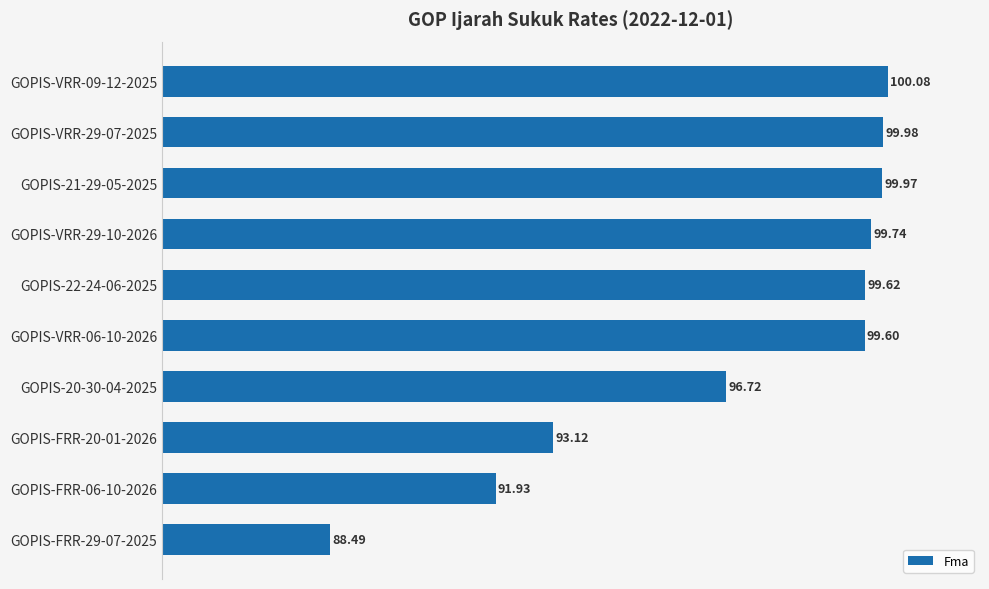

Approximately how many times larger is the value at GOPIS-FRR-29-07-2025 compared to GOPIS-FRR-06-10-2026?

1.0